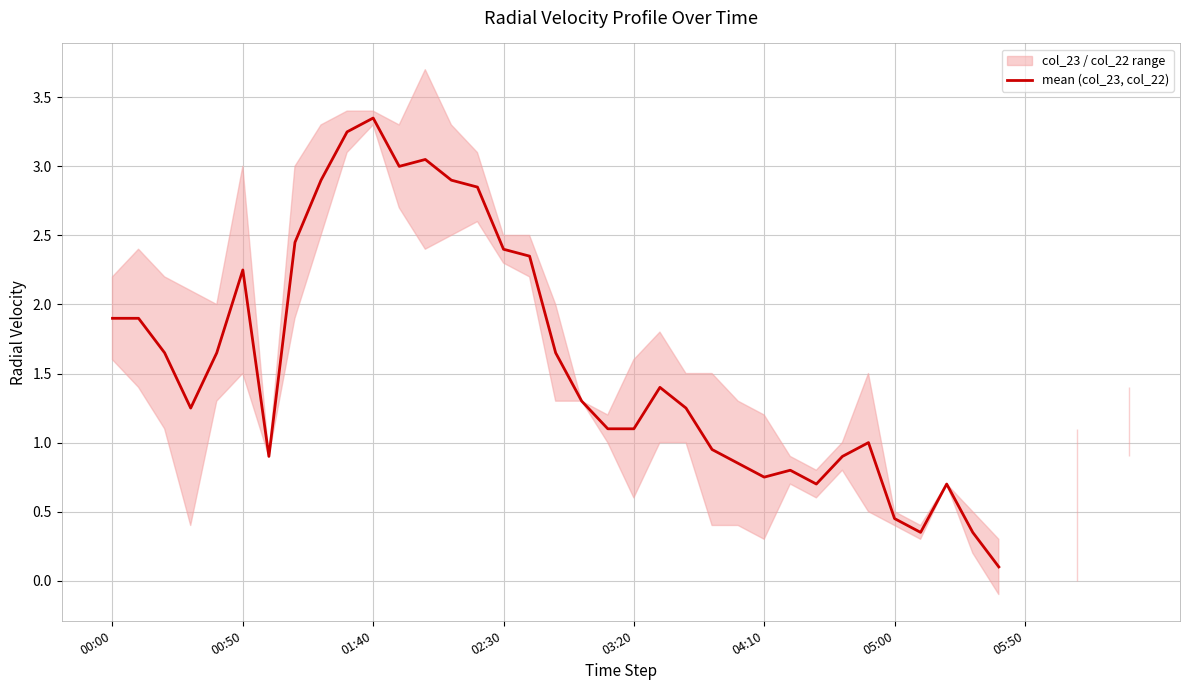

Between 19 and 24, which is larger?

19